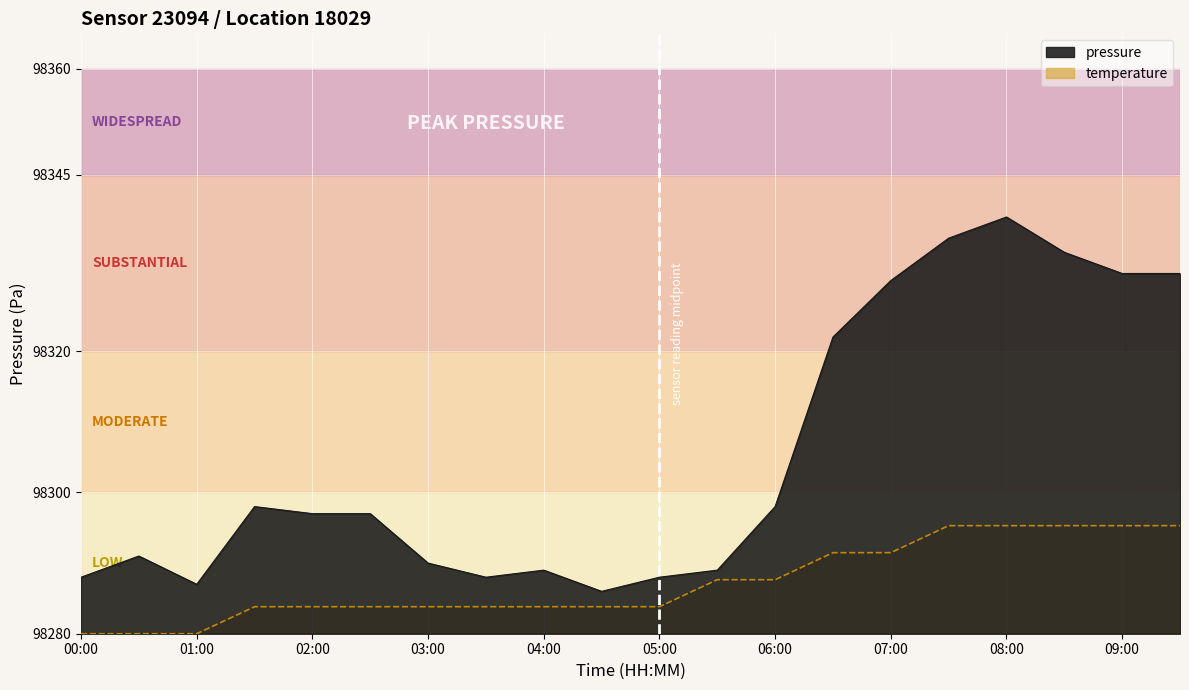

Reading right to left, extract all data points from this chart.

pressure: 09:30=98331.0	09:00=98331.0	08:30=98334.0	08:00=98339.0	07:30=98336.0	07:00=98330.0	06:30=98322.0	06:00=98298.0	05:30=98289.0	05:00=98288.0	04:30=98286.0	04:00=98289.0	03:30=98288.0	03:00=98290.0	02:30=98297.0	02:00=98297.0	01:30=98298.0	01:00=98287.0	00:30=98291.0	00:00=98288.0
temperature: 09:30=98295.3	09:00=98295.3	08:30=98295.3	08:00=98295.3	07:30=98295.3	07:00=98291.5	06:30=98291.5	06:00=98287.6	05:30=98287.6	05:00=98283.8	04:30=98283.8	04:00=98283.8	03:30=98283.8	03:00=98283.8	02:30=98283.8	02:00=98283.8	01:30=98283.8	01:00=98280.0	00:30=98280.0	00:00=98280.0